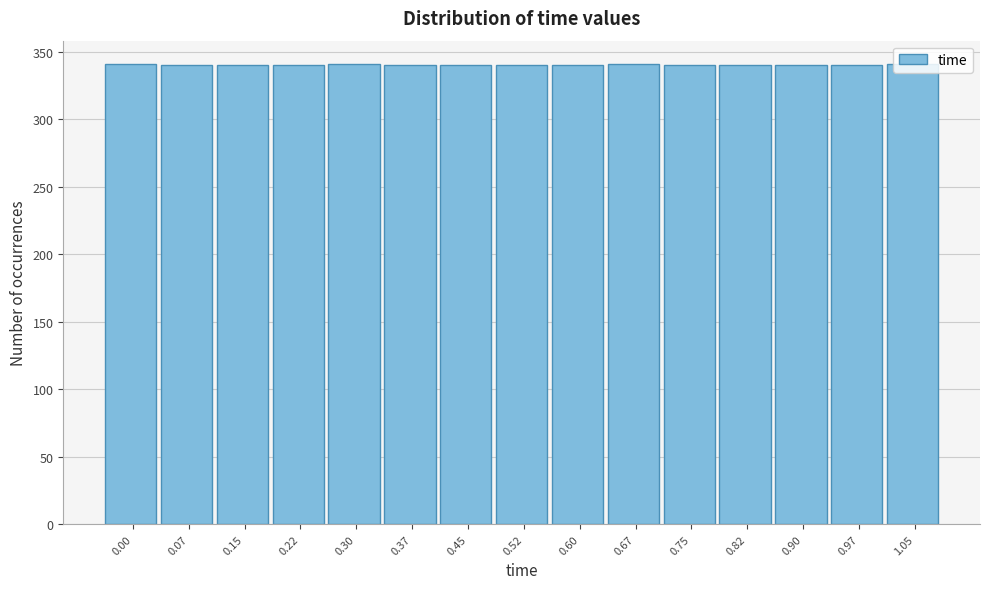

What is the sum of all values?

5104